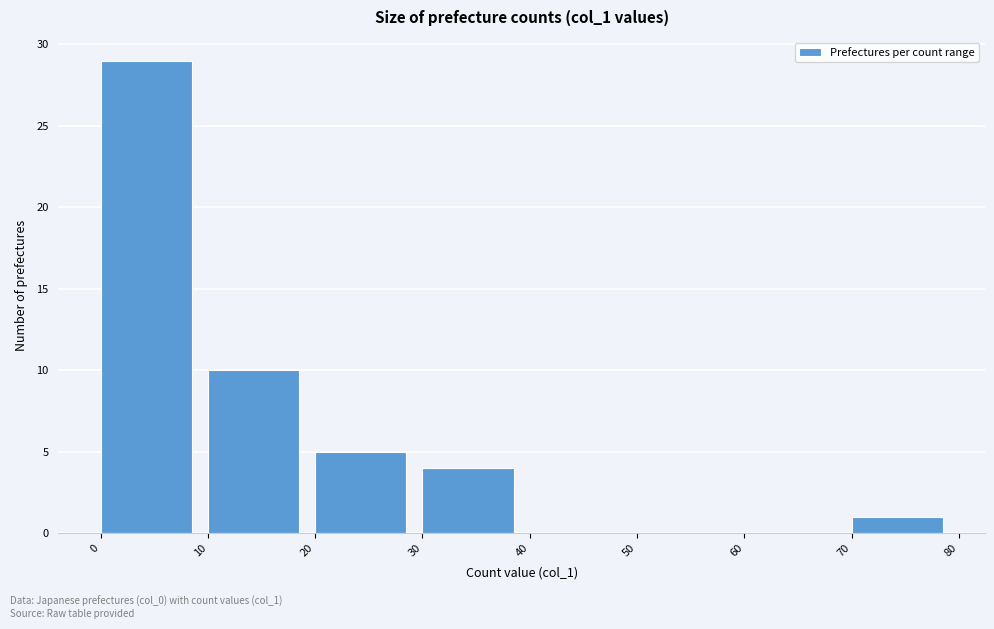

Reading left to right, transcribe this chart: for each bar, give the range it covers on the x-axis and its height. The values are not printed on the chart, so give them approximately, as read against the axis.

0 to 10: 29
10 to 20: 10
20 to 30: 5
30 to 40: 4
40 to 50: 0
50 to 60: 0
60 to 70: 0
70 to 80: 1